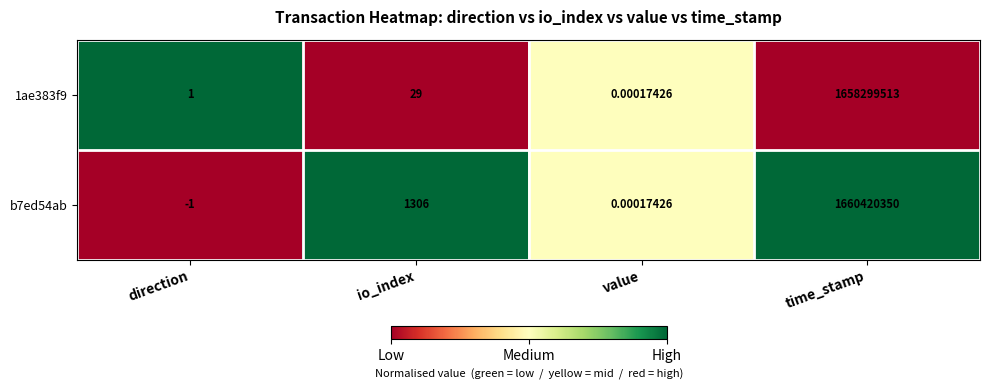

Where is 1ae383f9 nearest to the value 829149756?

io_index